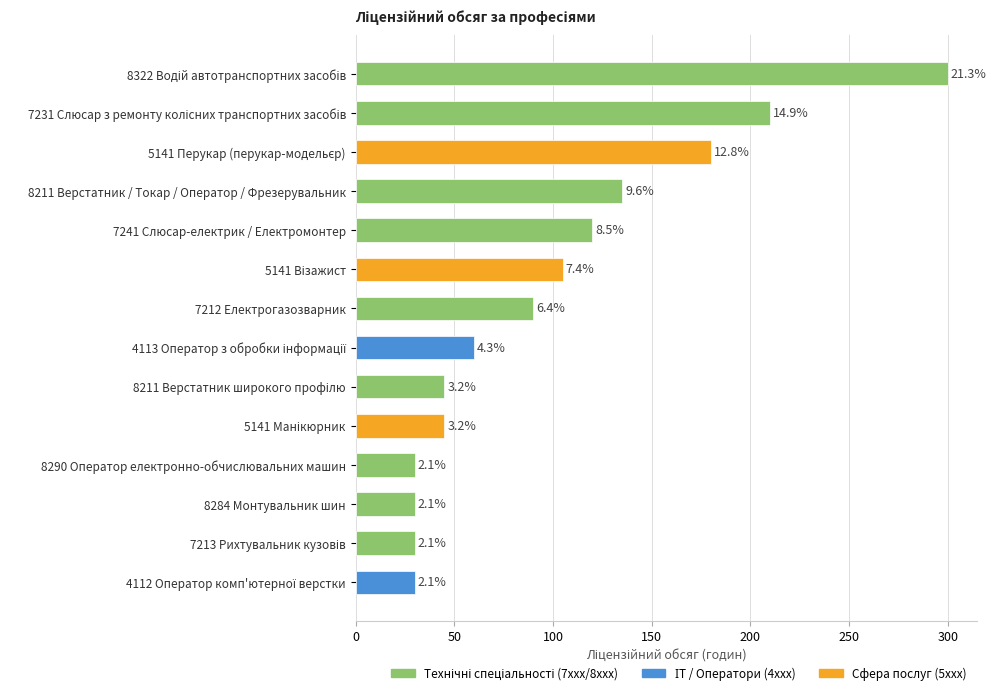

How many bars are there in total?

14